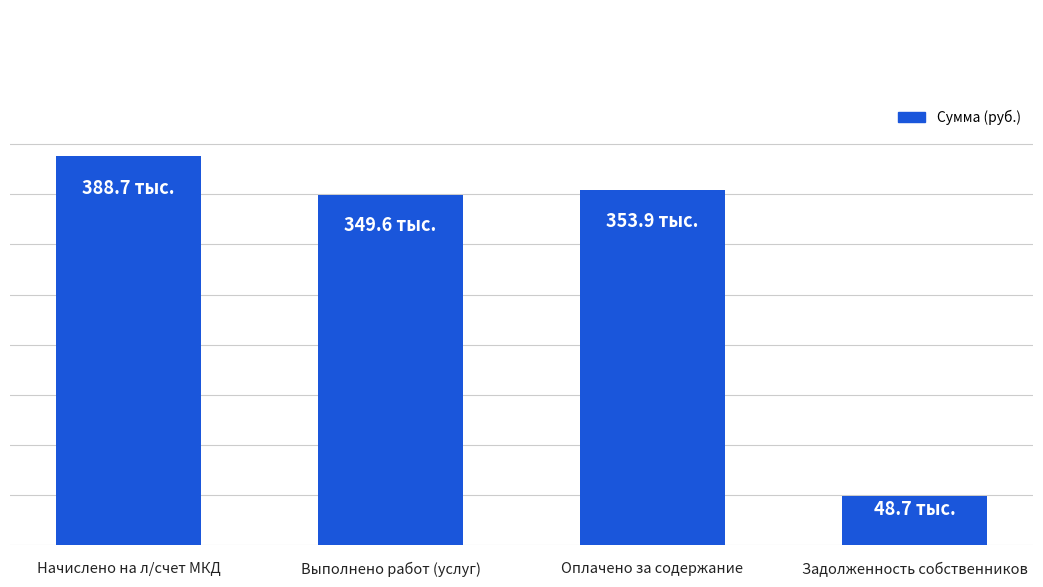

Rank the categories by value from highest to lowest.

Начислено на л/счет МКД, Оплачено за содержание, Выполнено работ (услуг), Задолженность собственников